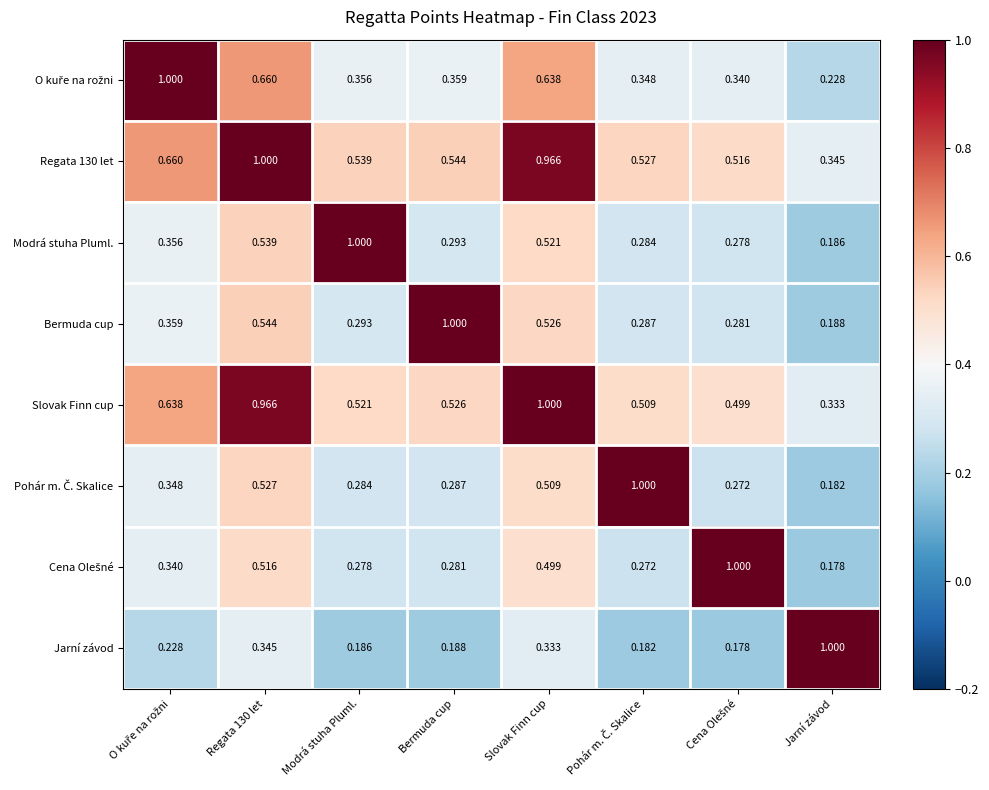

At which label does Slovak Finn cup reach its minimum?

Jarní závod